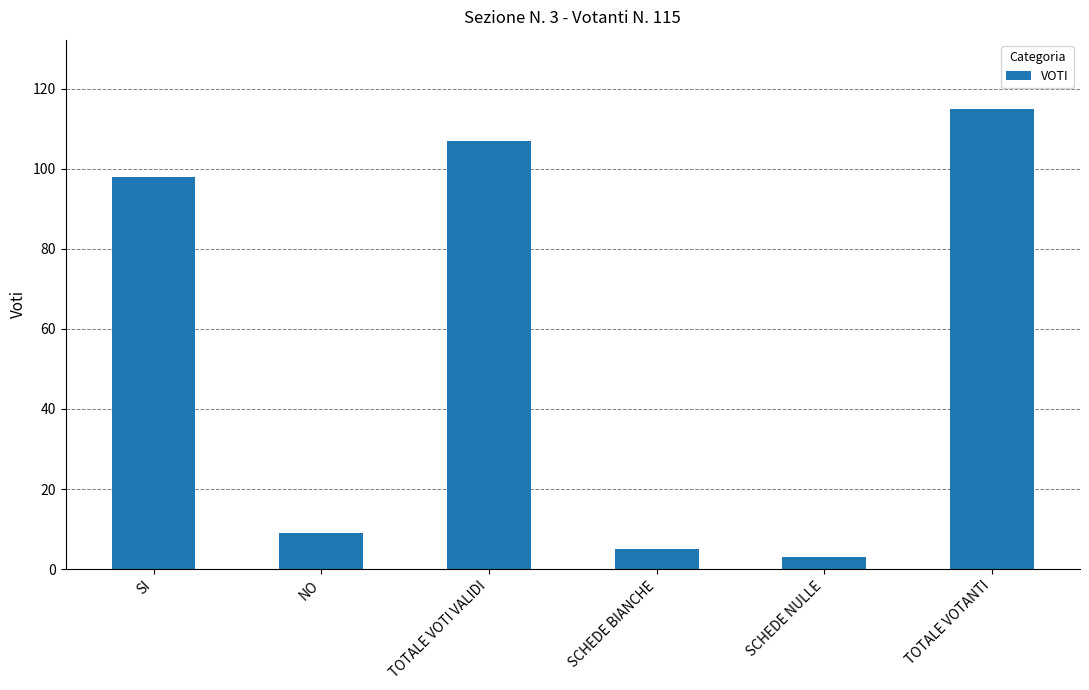

Where is the data nearest to the value 59?

SI